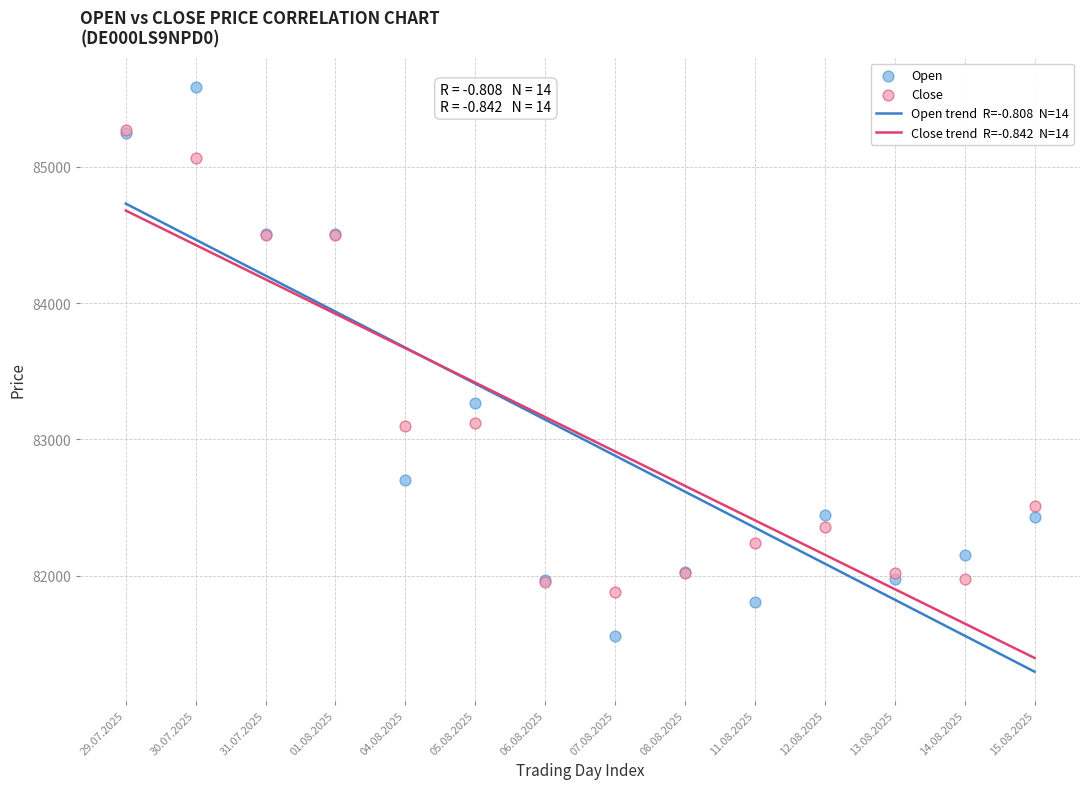

Across all series, what Y value is closest to 83570?

83264